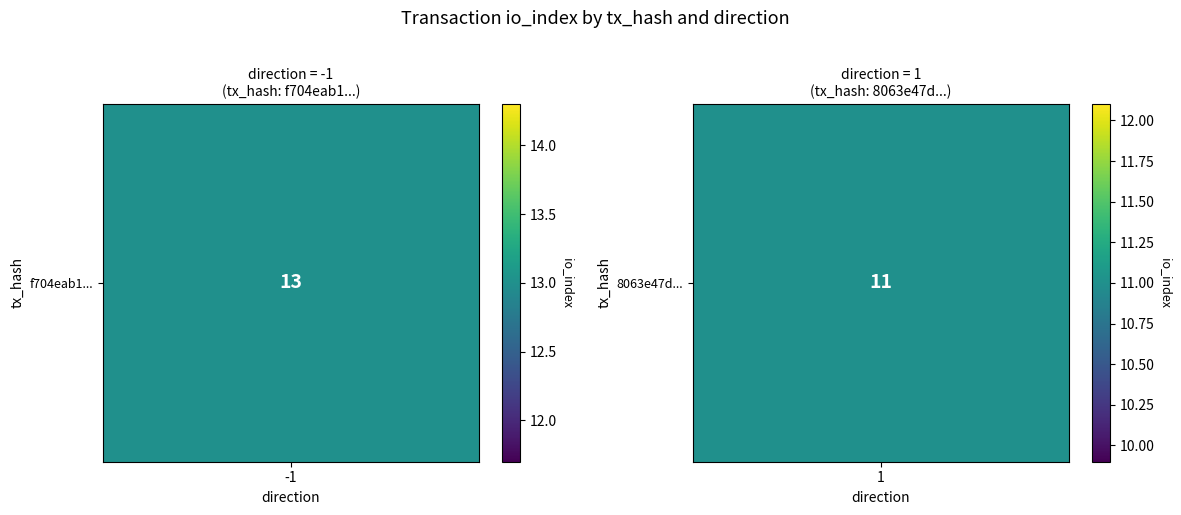

What is the greatest value displayed?

13.0